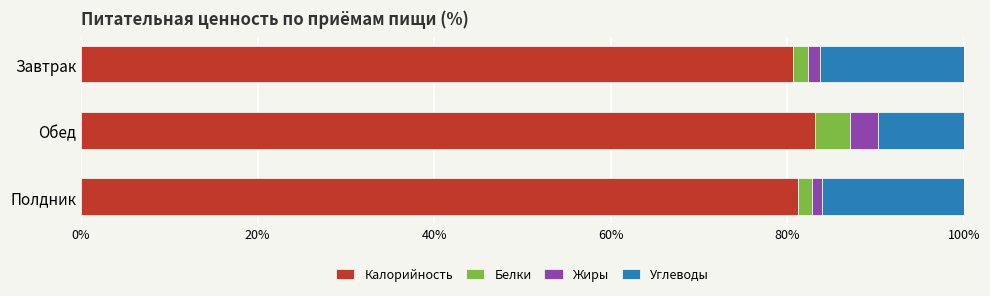

What is the highest value of the Калорийность series?

83.2